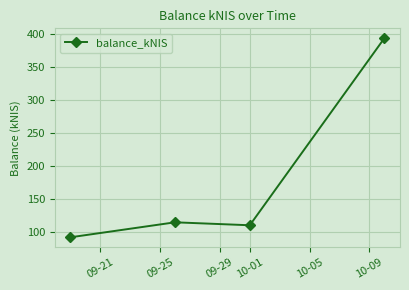

What is the maximum value shown in the chart?

394.2